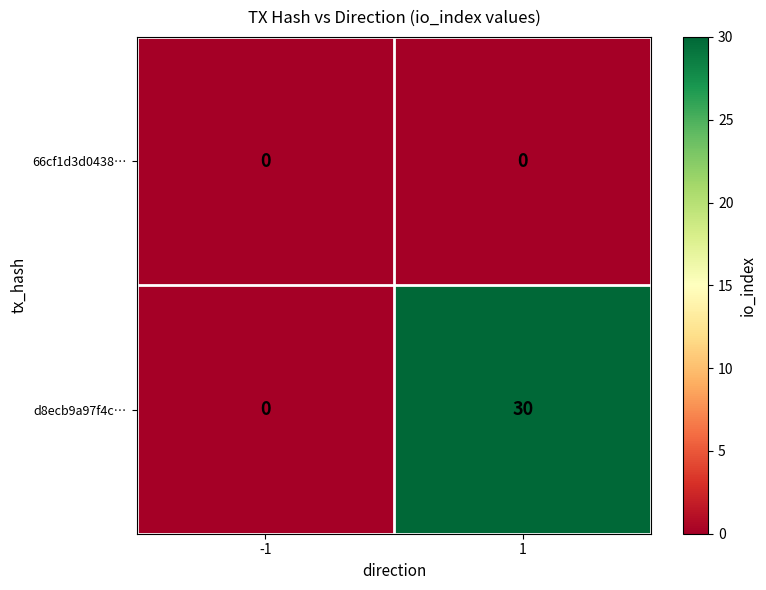

Count the number of categories in the chart.

2